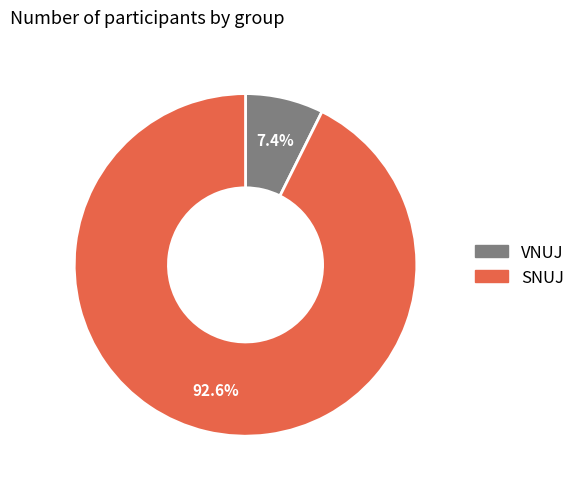

Rank the categories by value from lowest to highest.

VNUJ, SNUJ